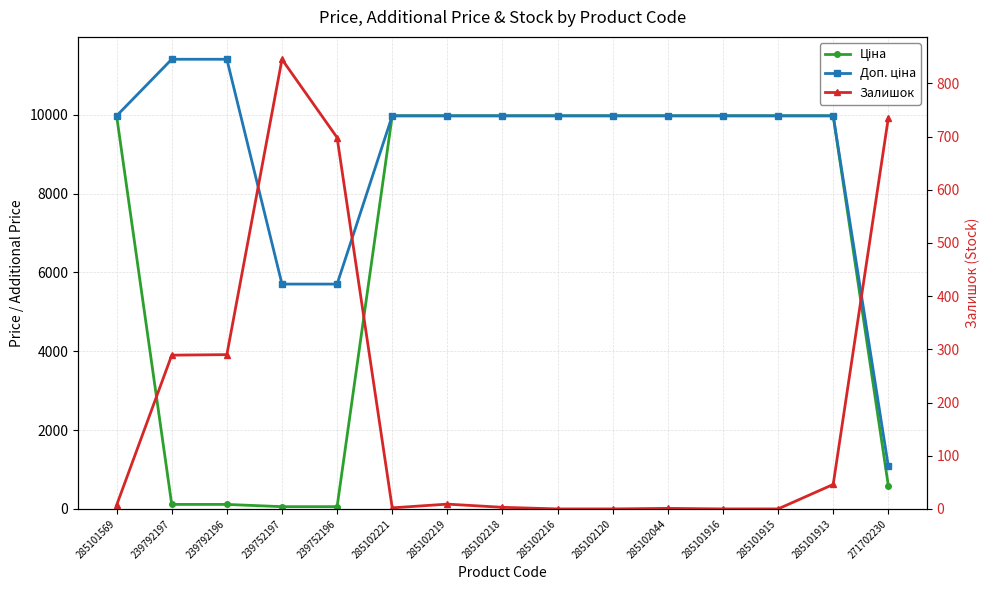

What is the spread (max minus min) of values at 285101915?

9975.0